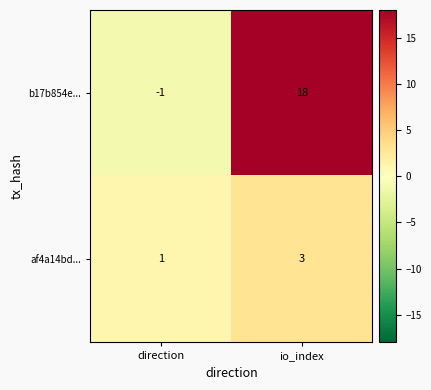

What is the sum of the af4a14bd... values at io_index and direction?

4